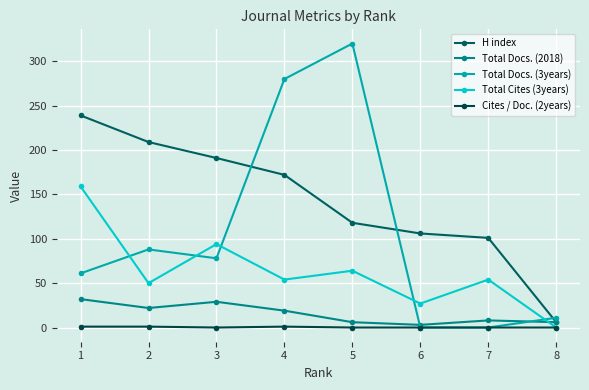

Which has a higher value, 7 or 6?

6